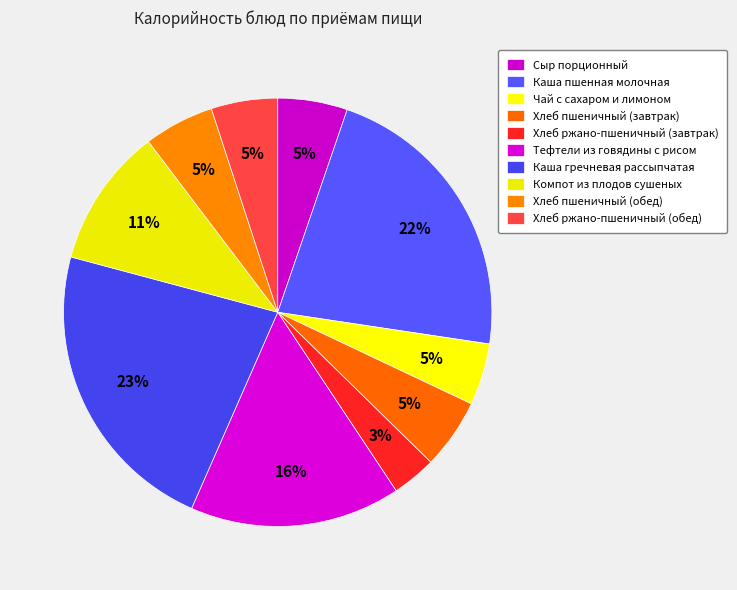

Do Компот из плодов сушеных and Каша гречневая рассыпчатая together represent more than half of the pie?

No